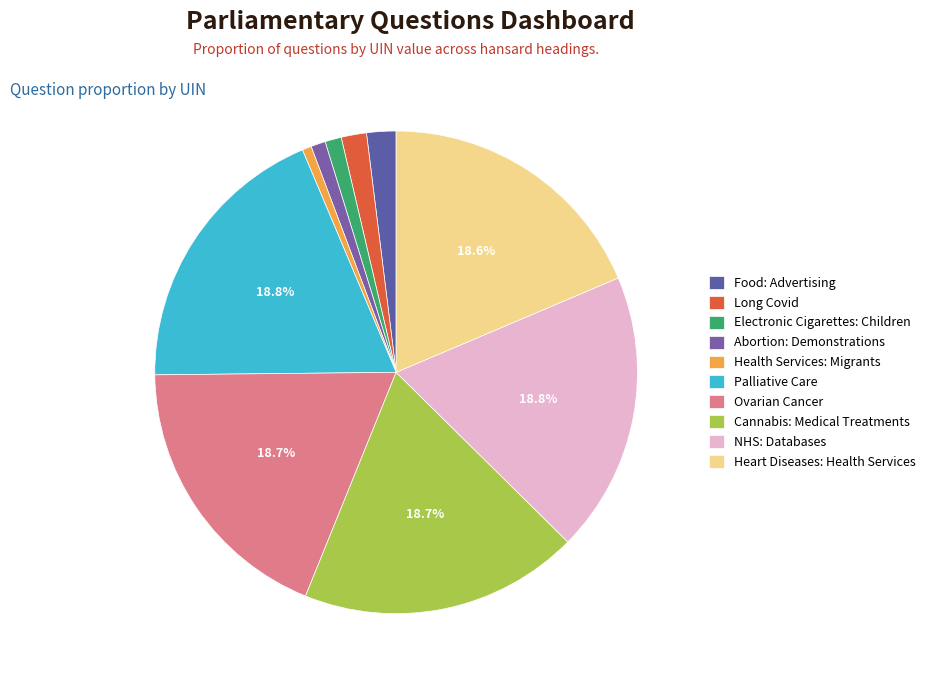

Is it true that NHS: Databases is 13% of the pie?

False